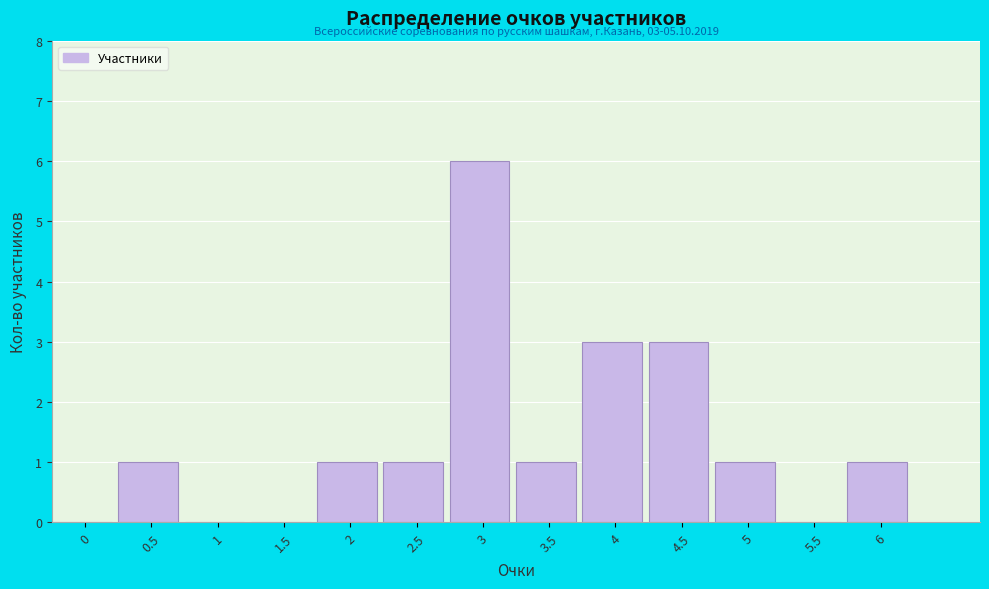

Reading left to right, what are all the values shown in this chart?

0=0	0.5=1	1=0	1.5=0	2=1	2.5=1	3=6	3.5=1	4=3	4.5=3	5=1	5.5=0	6=1